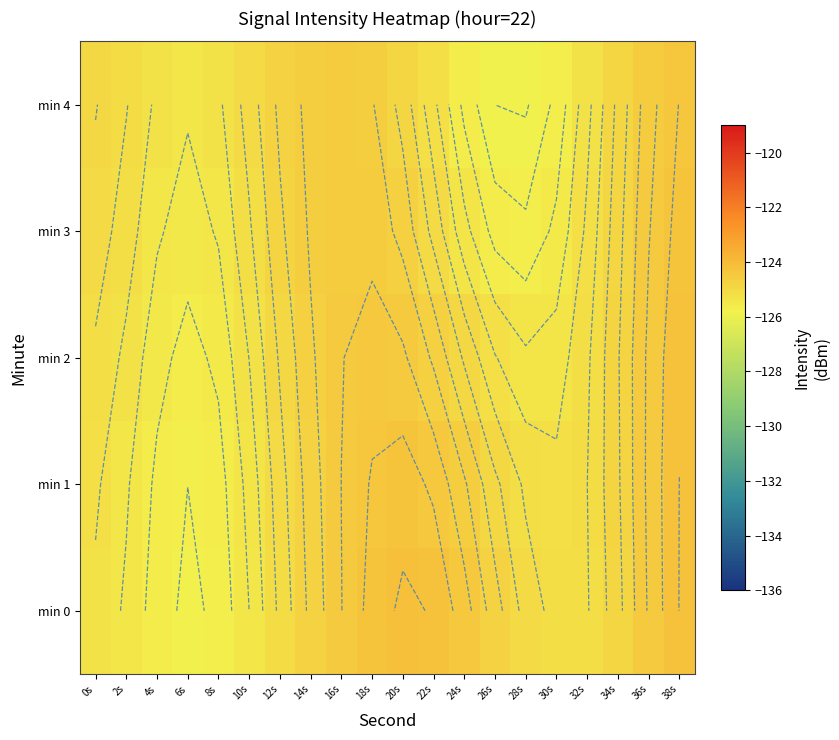

At how many categories does at least one series exceed -125?

12